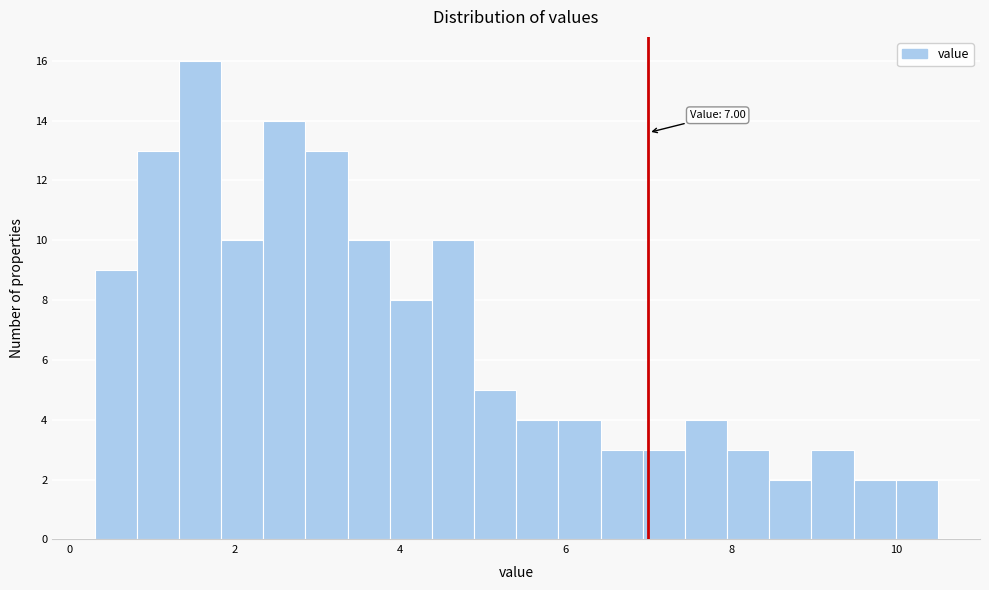

Read against the x-axis, roughly where is the centre of the tallest bar?

1.6